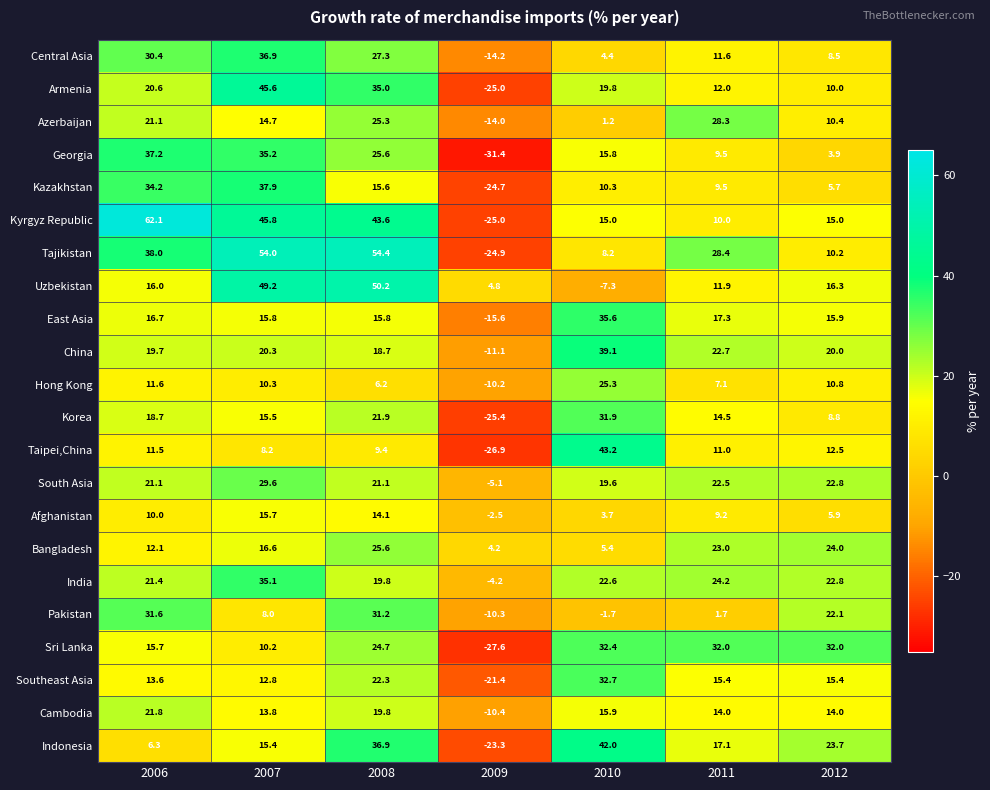

Which series has the largest range (max minus min)?

Kyrgyz Republic